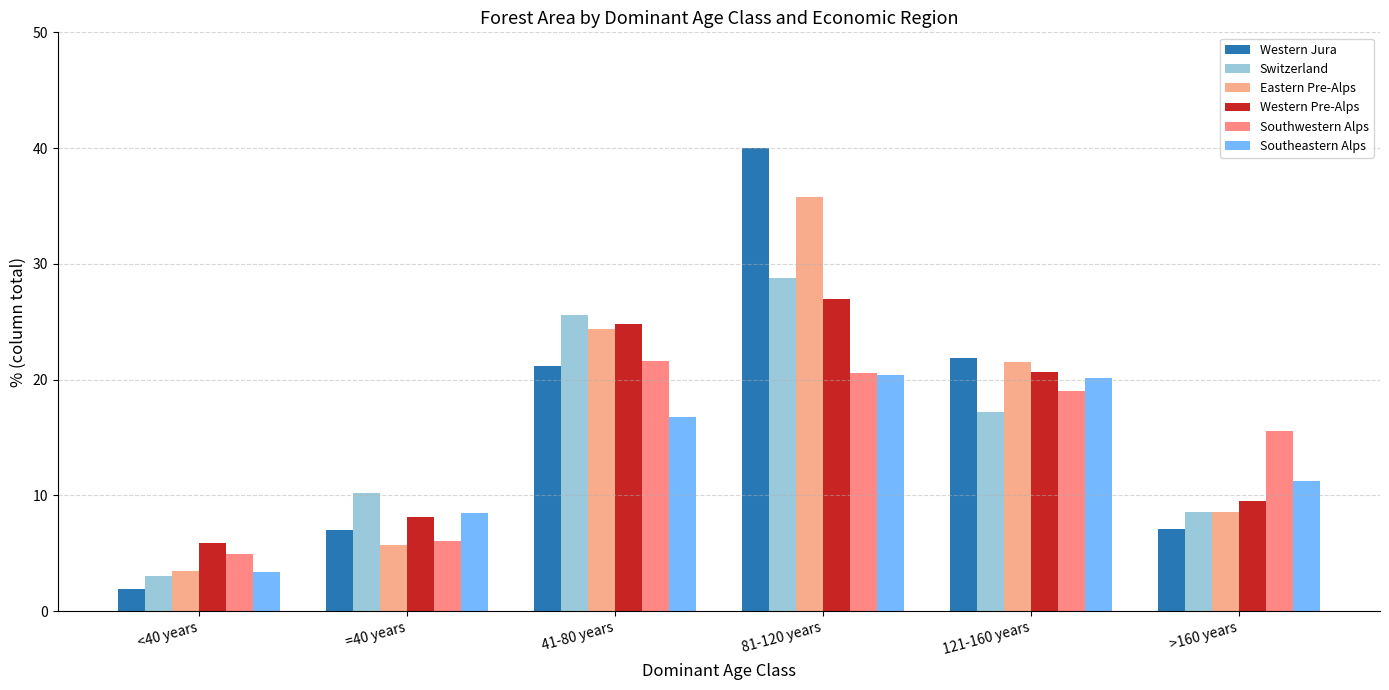

List the series in order of their peak value, highest first.

Western Jura, Eastern Pre-Alps, Switzerland, Western Pre-Alps, Southwestern Alps, Southeastern Alps